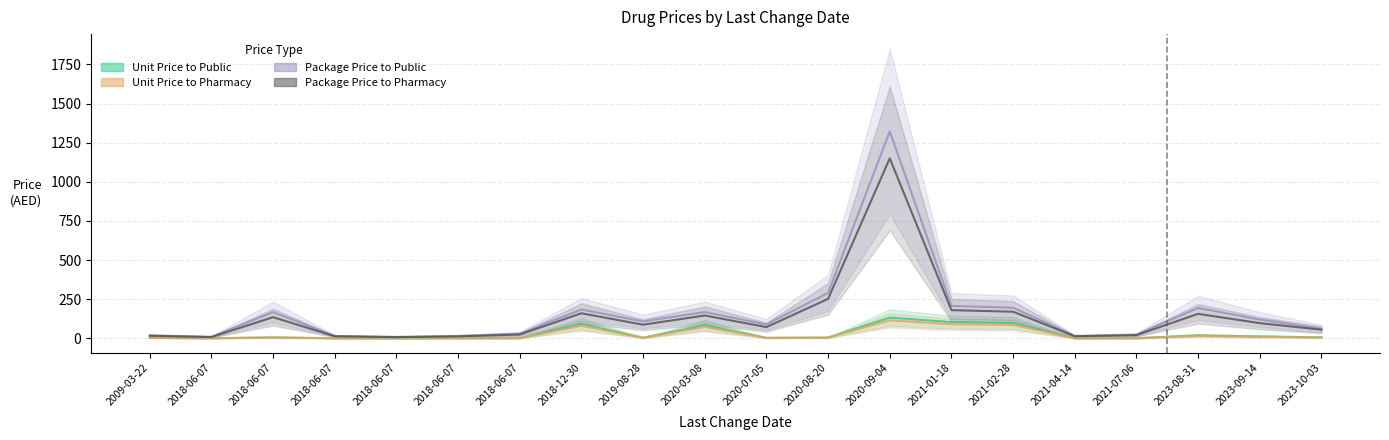

At how many categories does at least one series exceed 236?

2